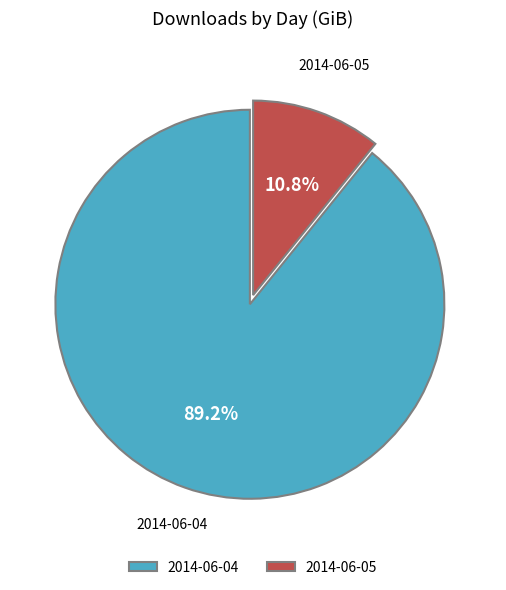

To the nearest percent, what portion does 2014-06-04 represent?

89%